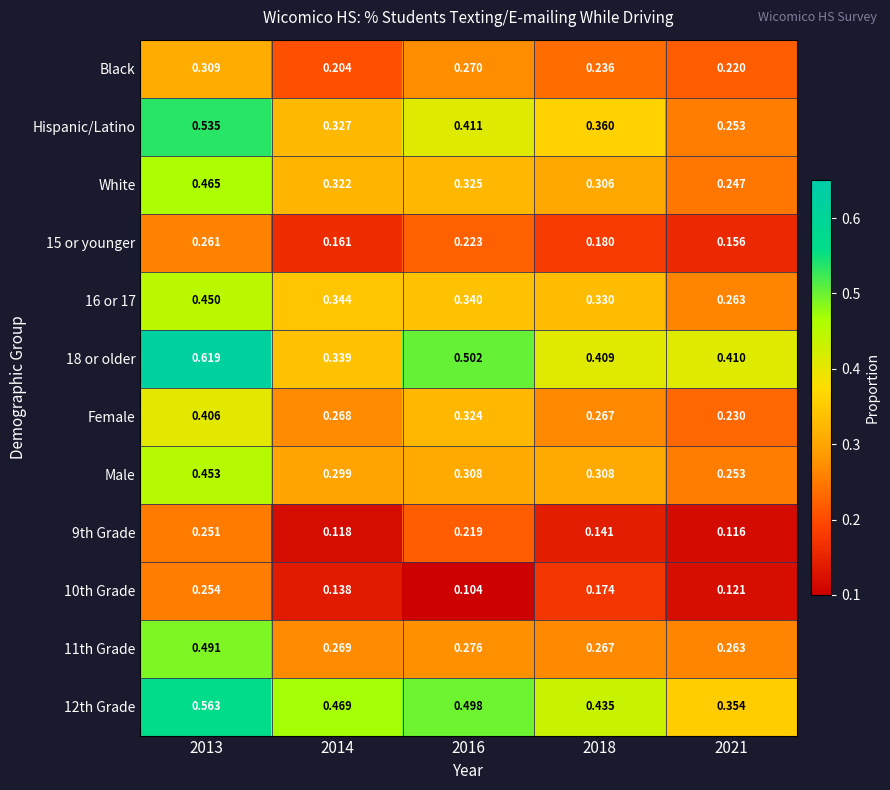

Between 2014 and 2016, which series saw the biggest shift?

18 or older